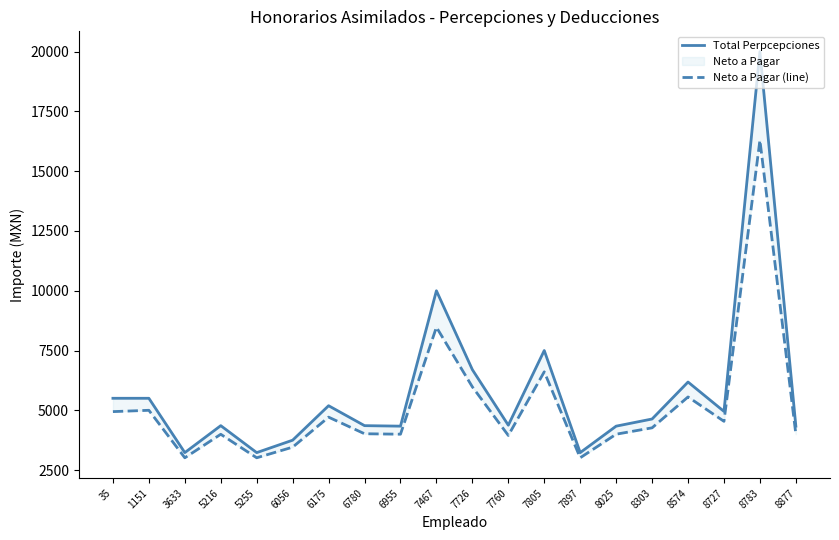

What is the total value across all series at 6175?

9904.5